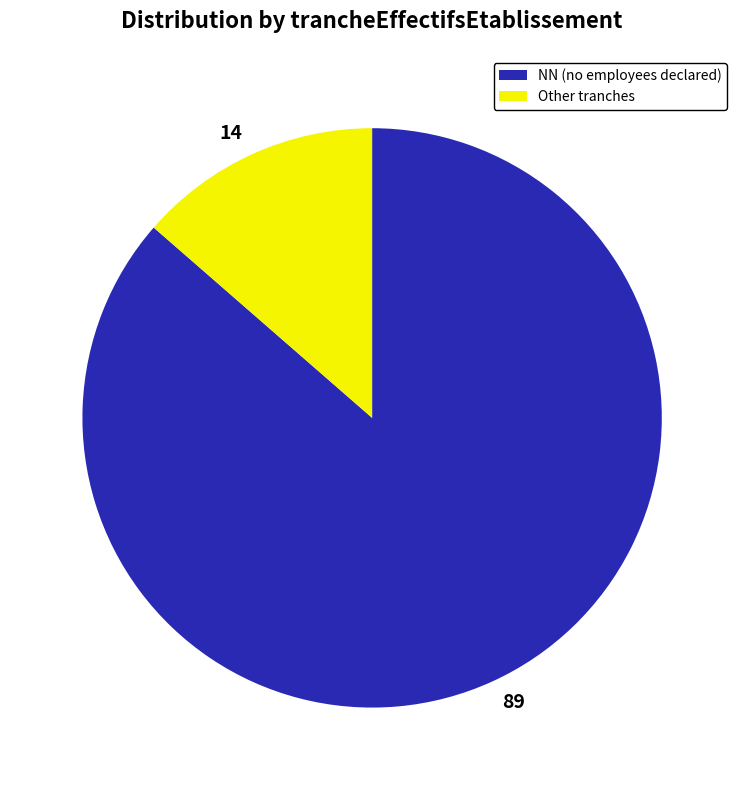

Count the number of slices in the pie.

2